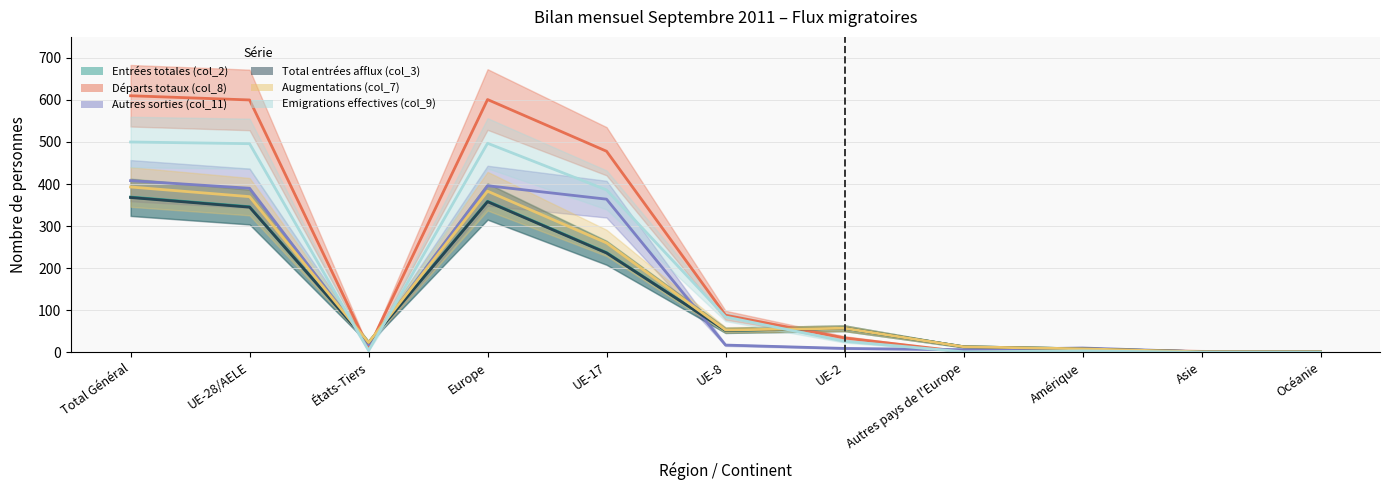

Between Europe and UE-17, which is larger?

Europe